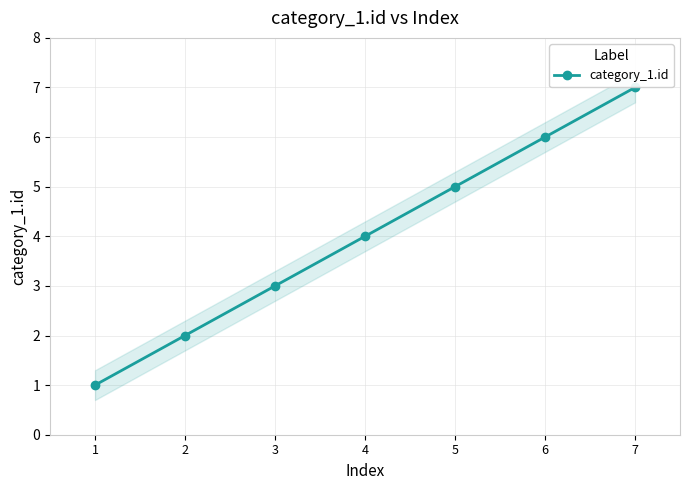

List the labels in order of value, largest first.

7, 6, 5, 4, 3, 2, 1